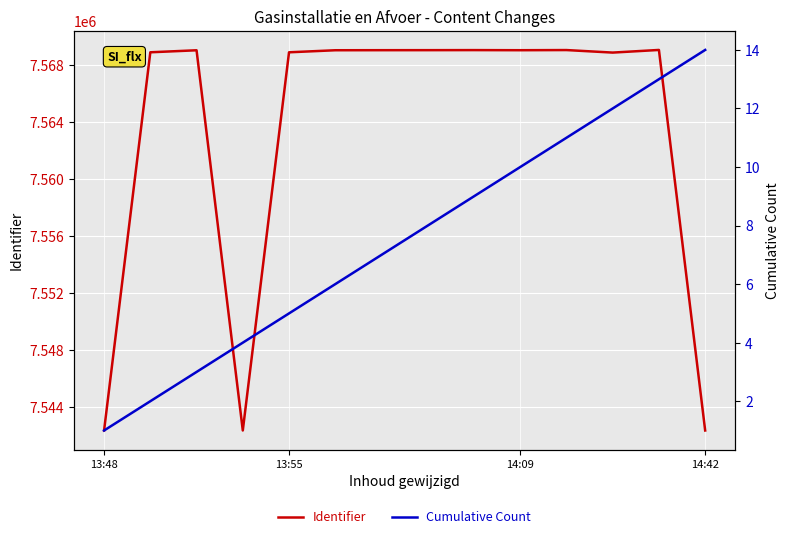

What is the difference between the maximum and second lowest values in the Cumulative Count series?

12